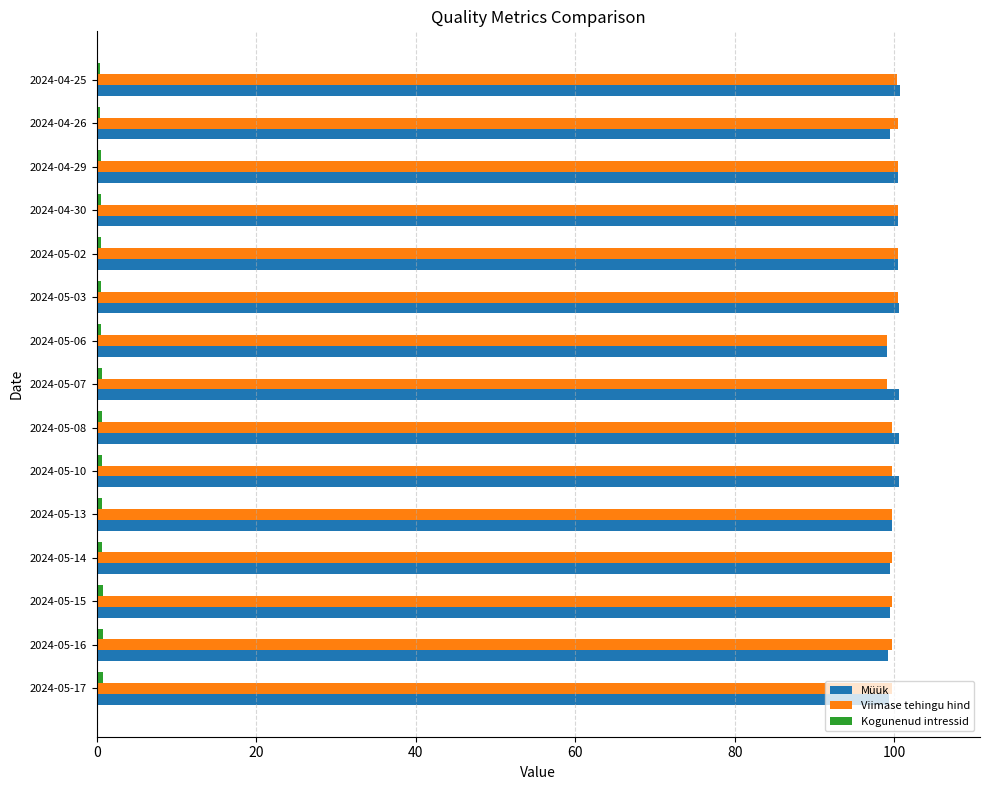

What is the greatest value displayed?

100.7